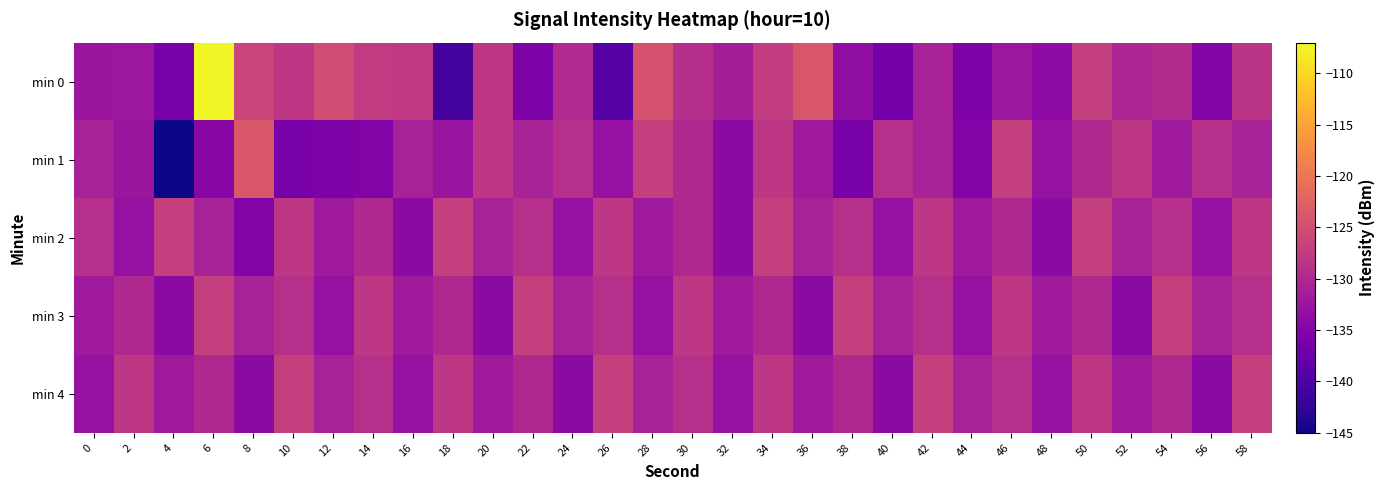

At 48, list the series in order from largest to smallest.

min 3, min 1, min 4, min 0, min 2